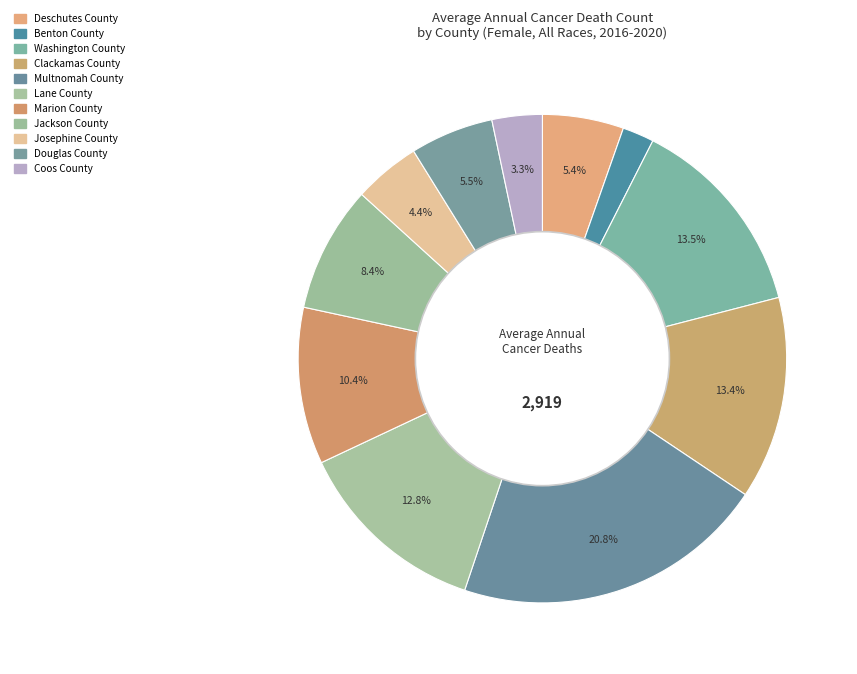

Rank the categories by value from lowest to highest.

Benton County, Coos County, Josephine County, Deschutes County, Douglas County, Jackson County, Marion County, Lane County, Clackamas County, Washington County, Multnomah County